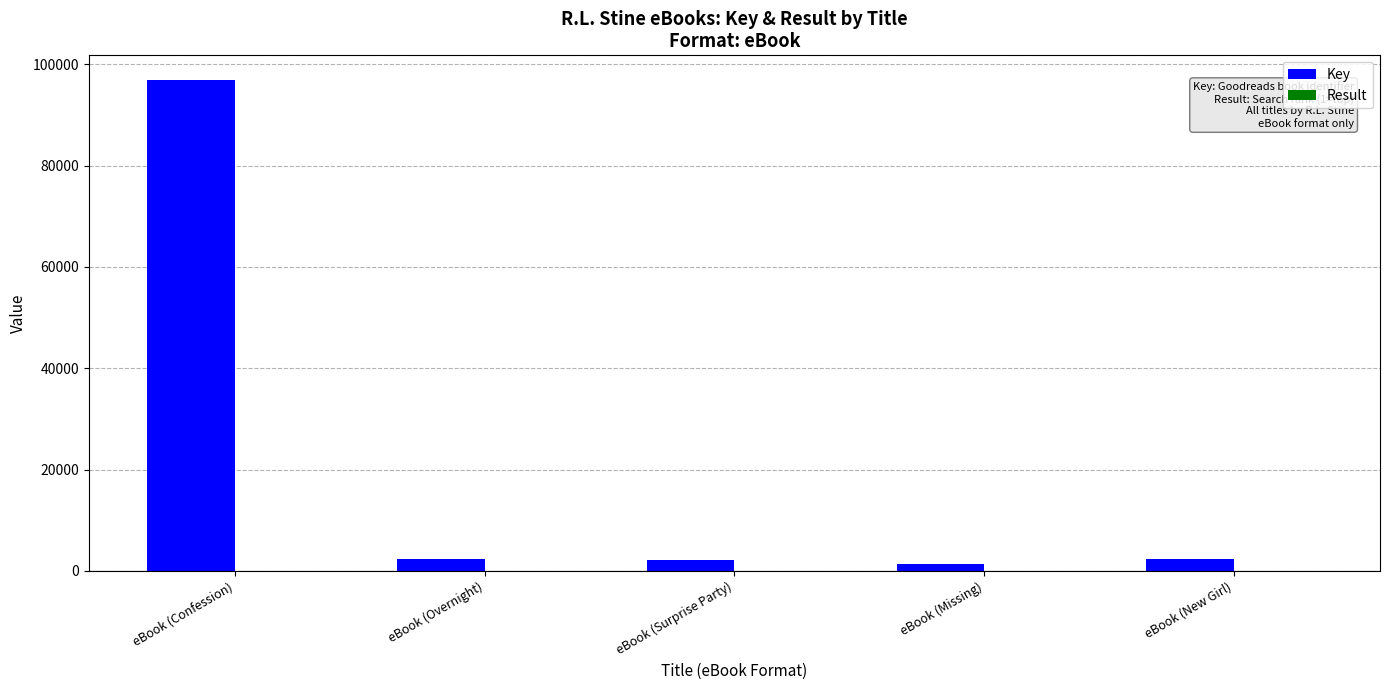

True or false: Key has a value of 2220 at eBook (Surprise Party).

True